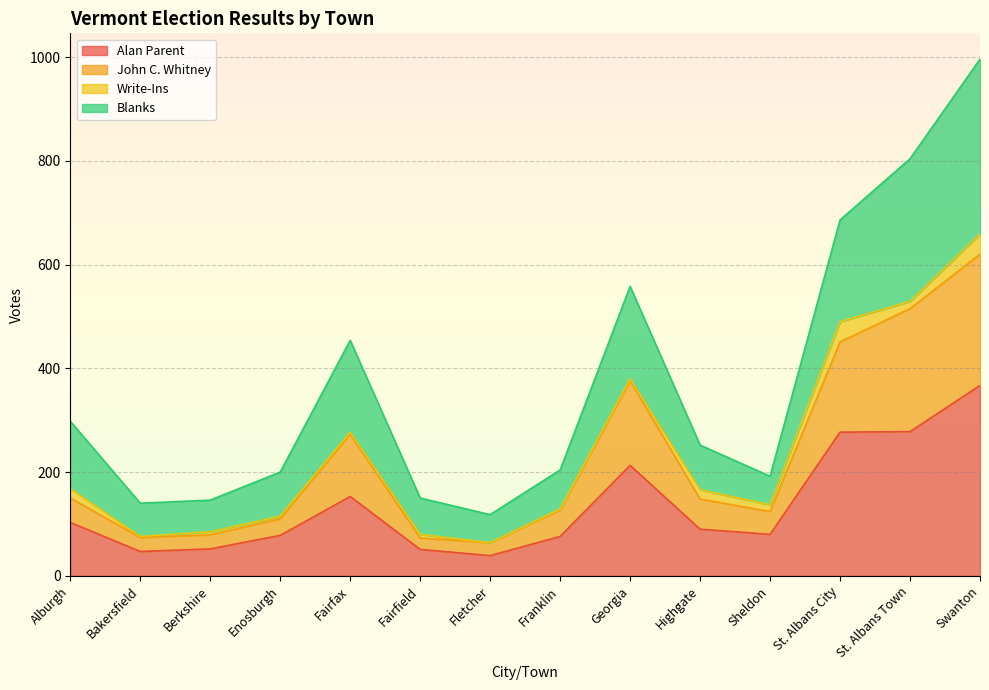

What is the minimum value for Alan Parent?

39